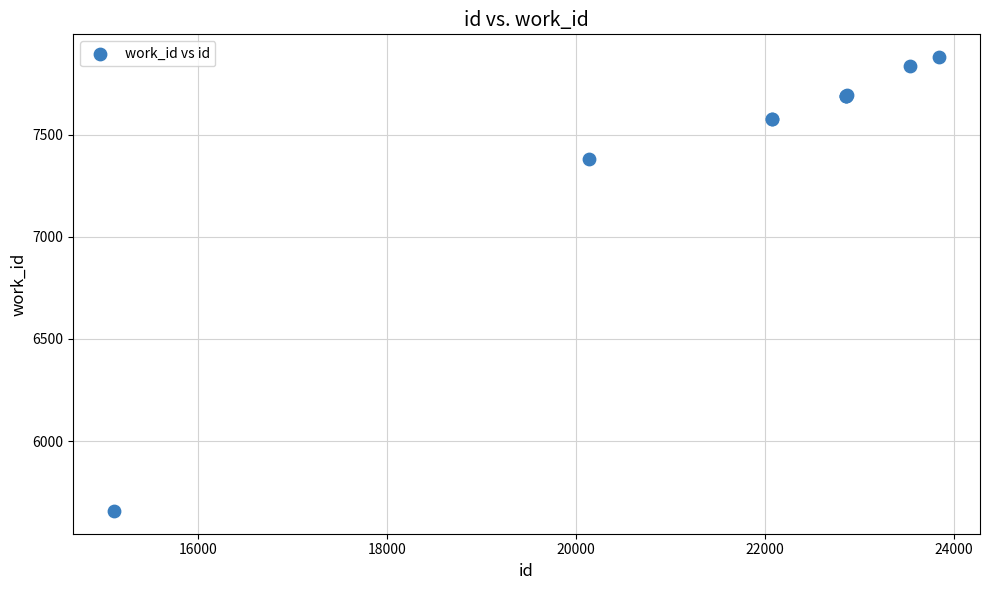

What Y value in the scatter plot is closest to 6768?

7382